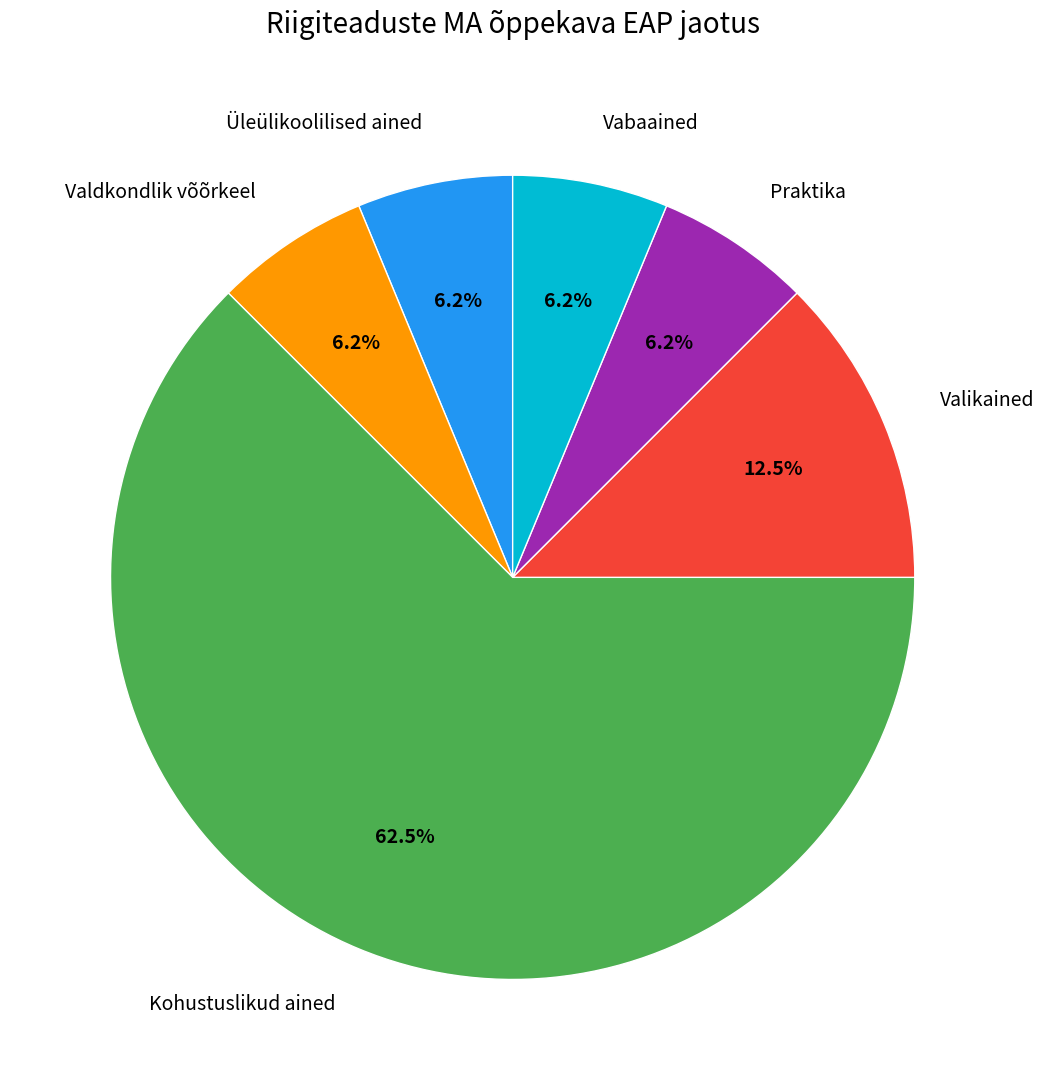

Is there a majority slice in this chart?

Yes